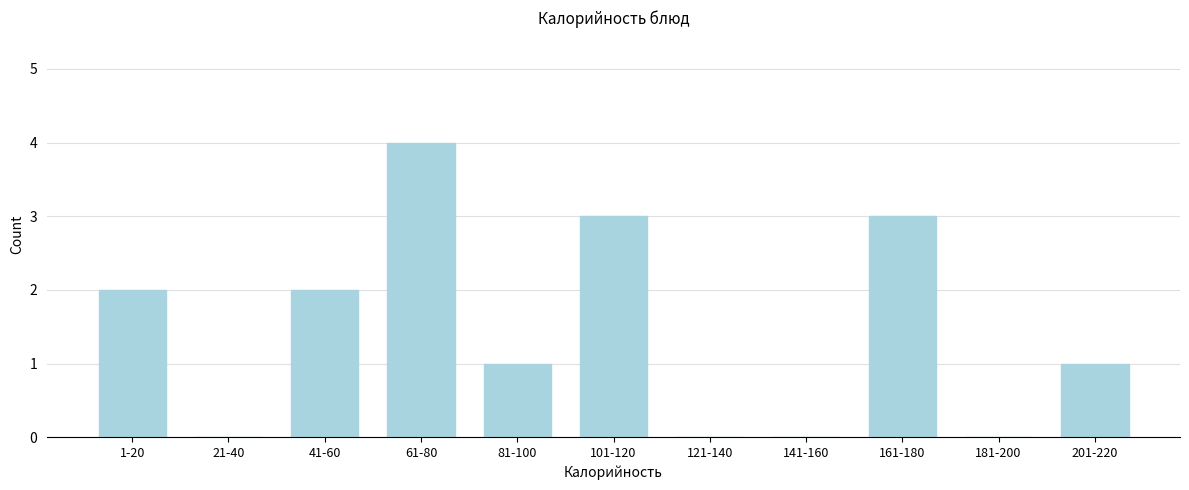

Reading left to right, transcribe all the data shown in this chart.

1-20=2	21-40=0	41-60=2	61-80=4	81-100=1	101-120=3	121-140=0	141-160=0	161-180=3	181-200=0	201-220=1